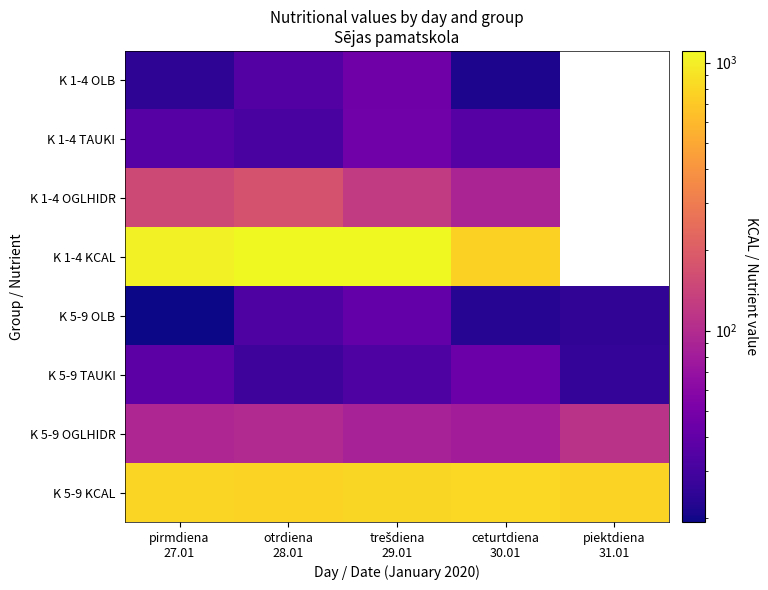

What is the maximum value shown in the chart?

1106.3